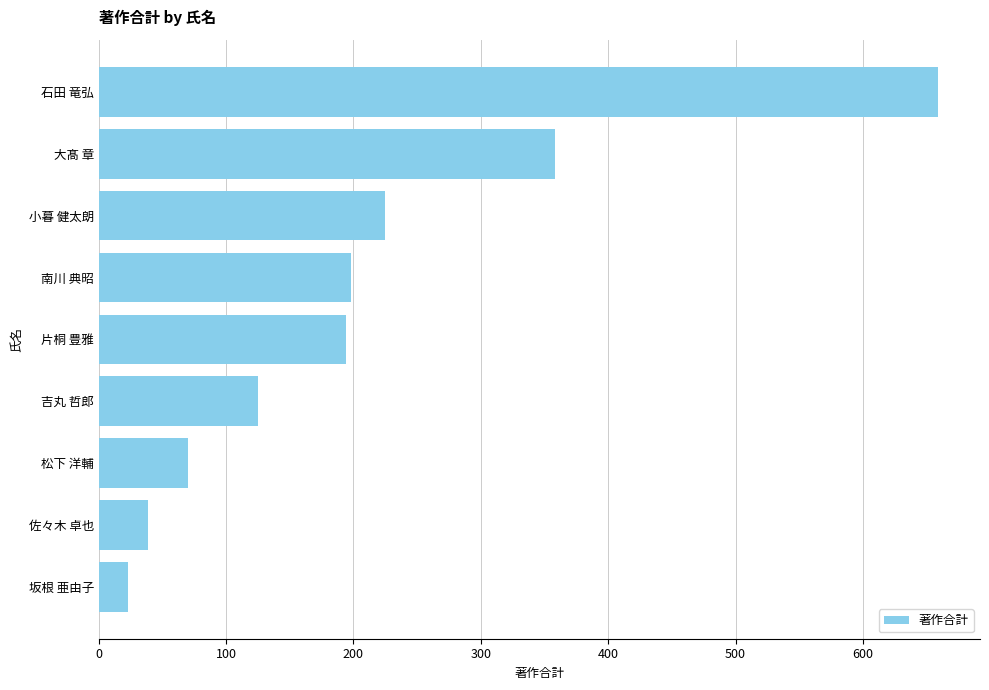

How many data points does each series have?

9